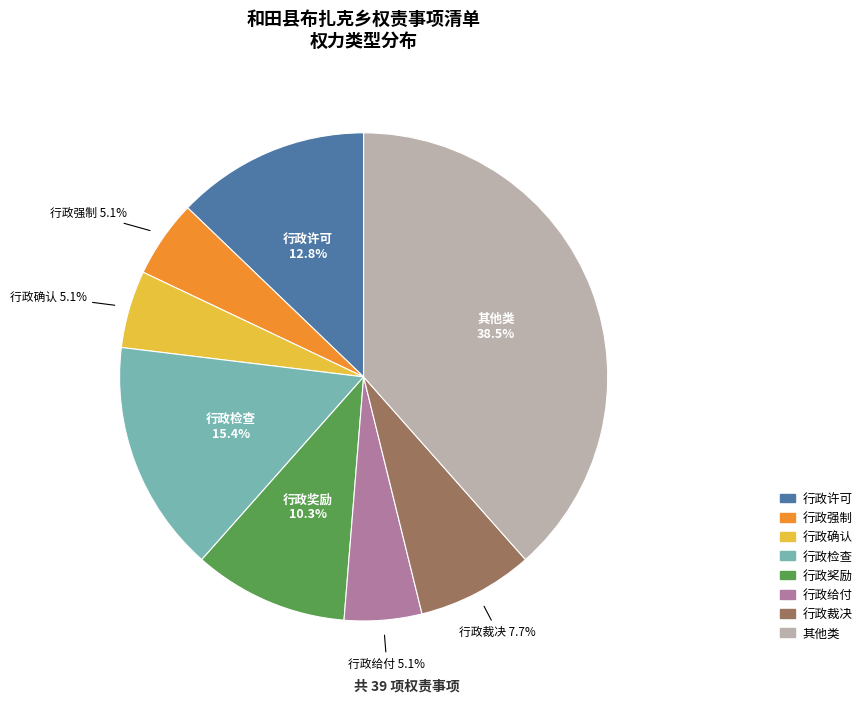

Which has a higher value, 行政强制 or 行政奖励?

行政奖励